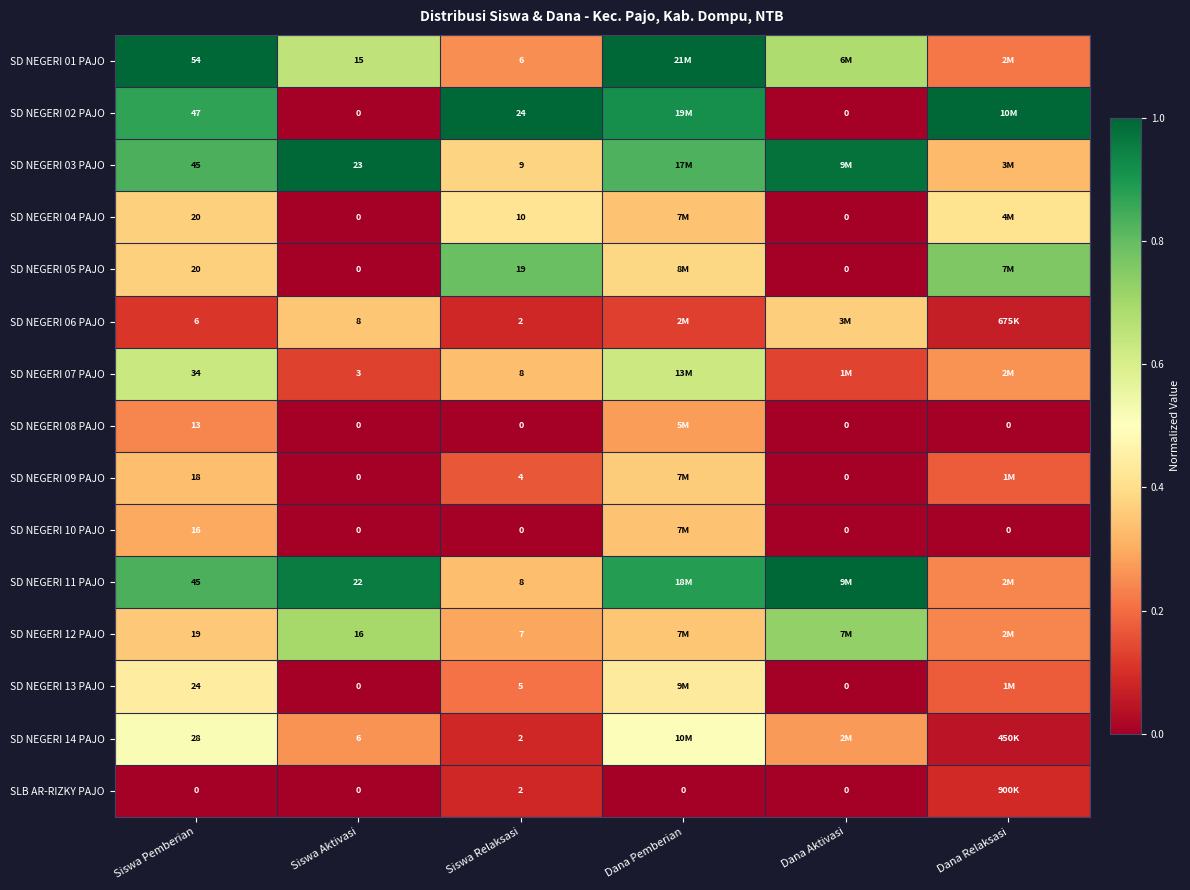

Is the value of SD NEGERI 05 PAJO at Siswa Pemberian greater than the value of SD NEGERI 01 PAJO at Siswa Relaksasi?

Yes